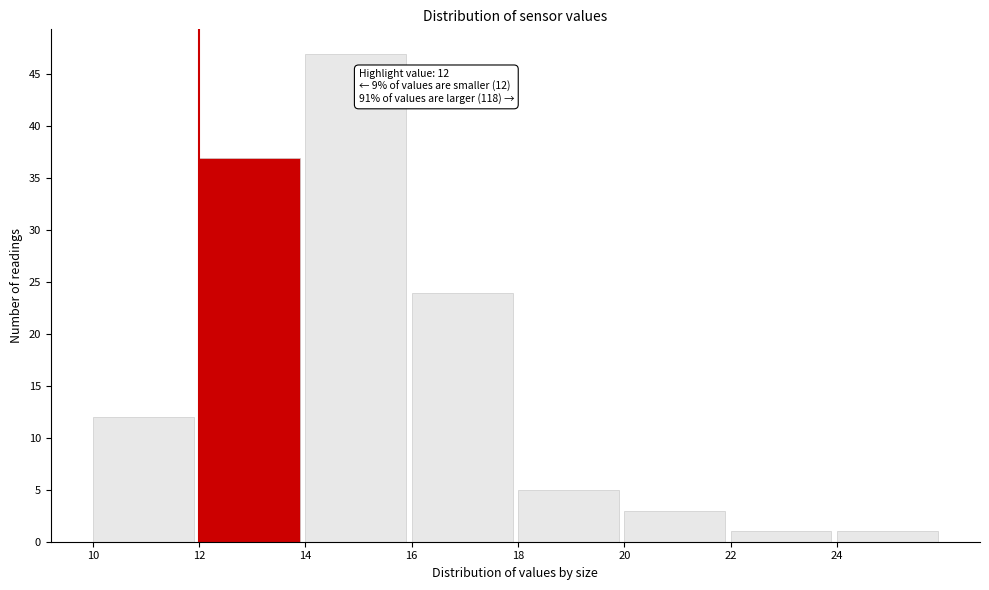

Over which range of the x-axis is the bar tallest?

14 to 16